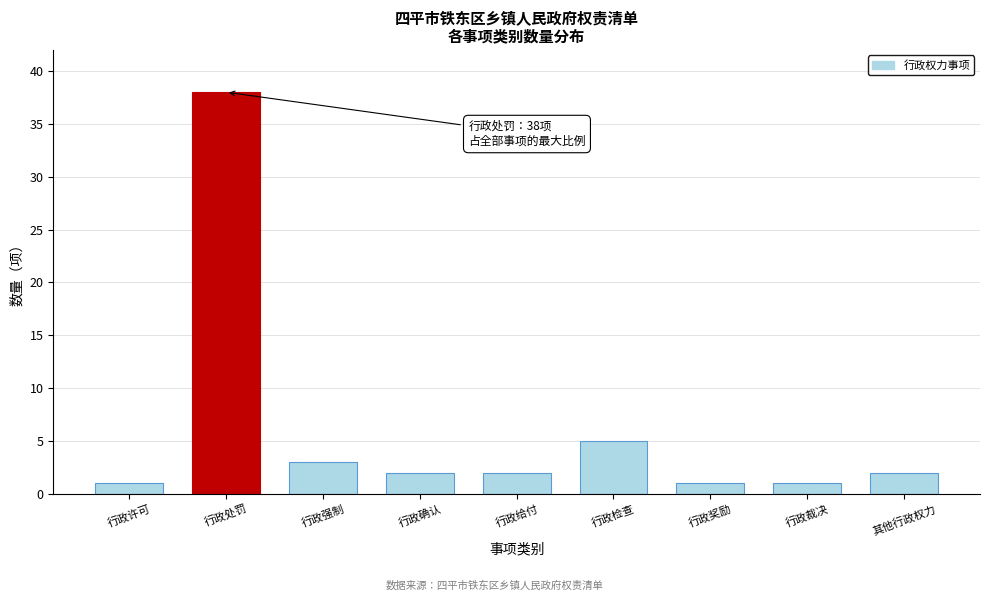

Reading left to right, extract all data points from this chart.

1	38	3	2	2	5	1	1	2